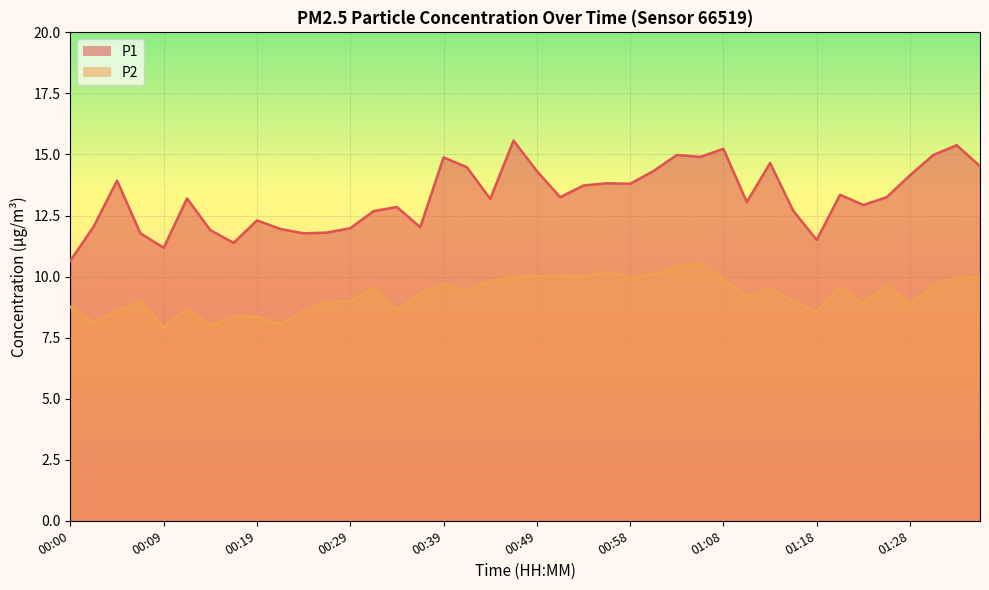

Rank the series at 00:43 from highest to lowest value.

P1, P2